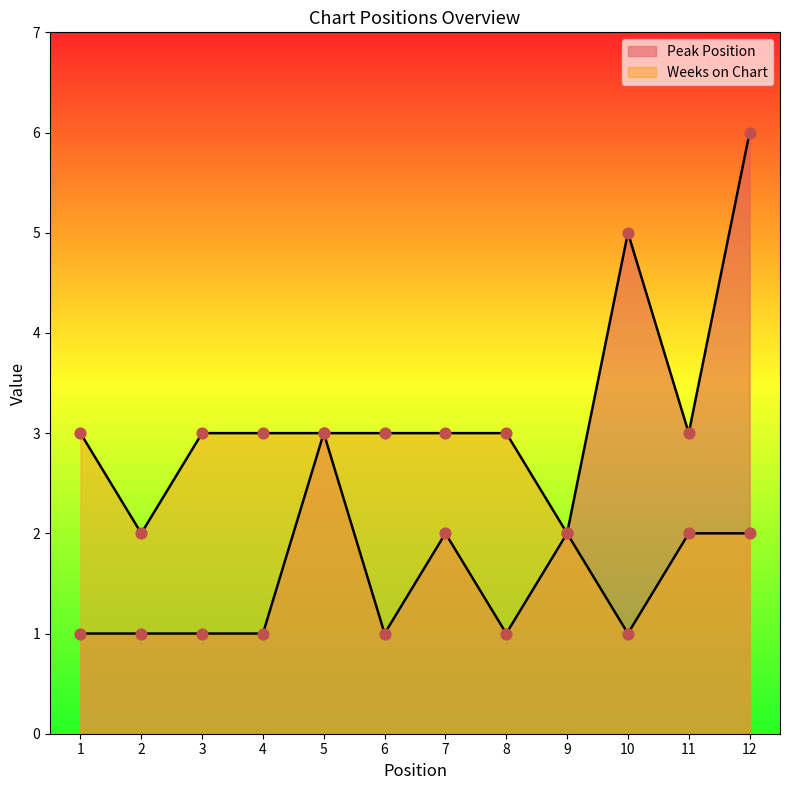

Which series contains the lowest Y value?

Peak Position